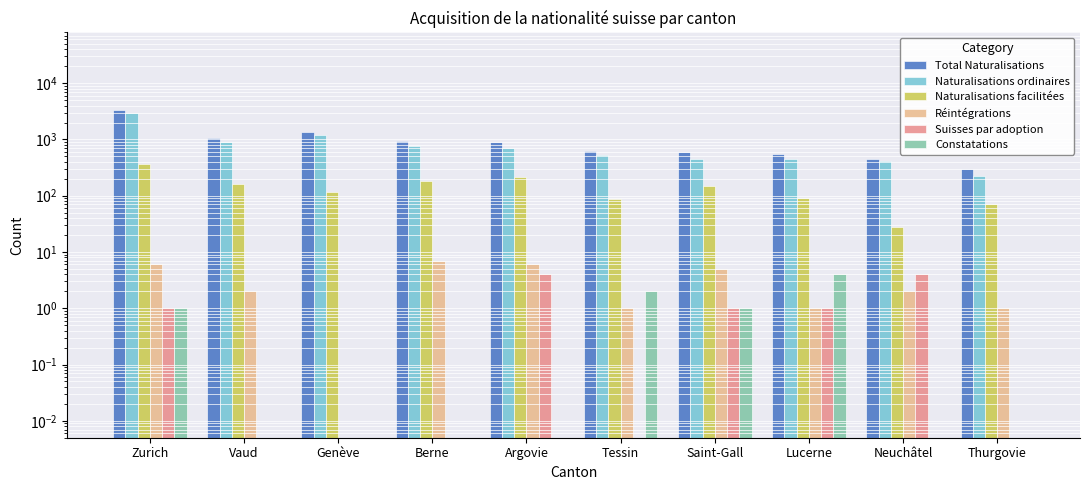

At how many categories does at least one series exceed 2849?

1